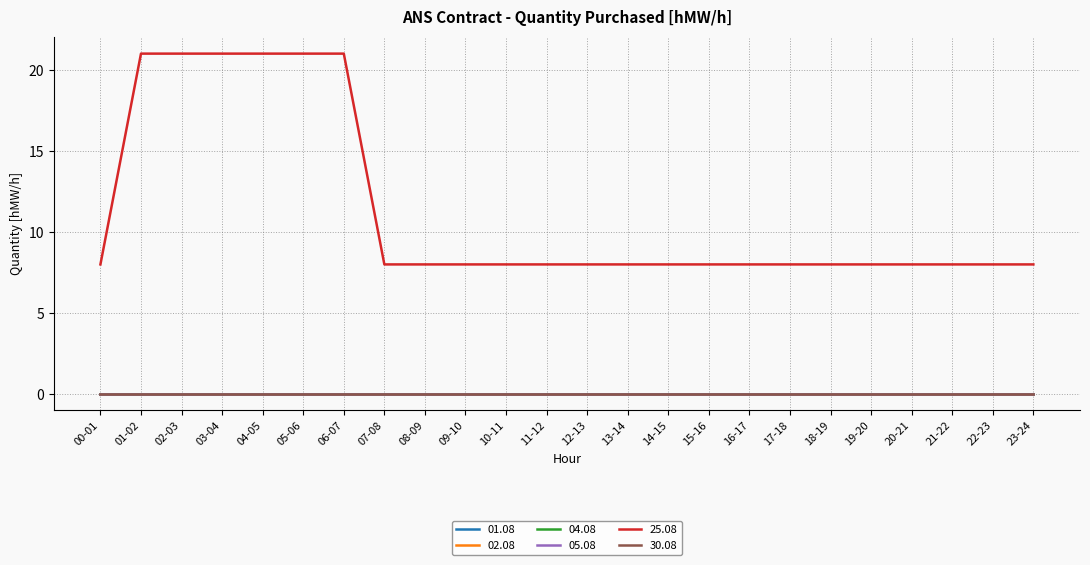

Is this an area chart (filled region under the line)?

No